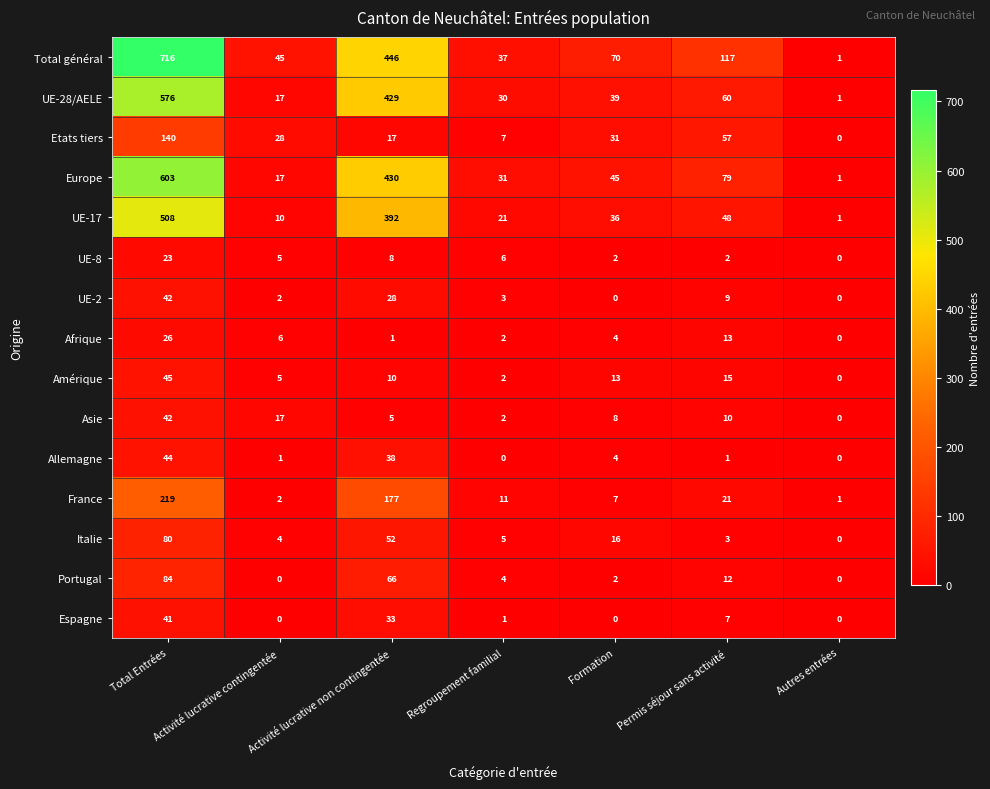

Count the number of categories in the chart.

7